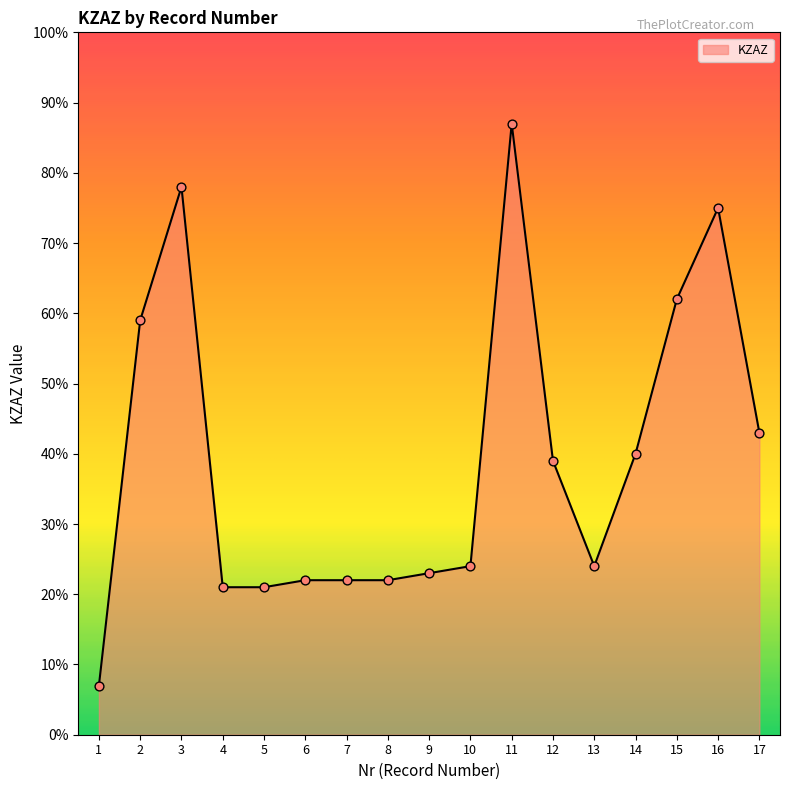

Approximately how many times larger is the value at 17 compared to 11?

0.5